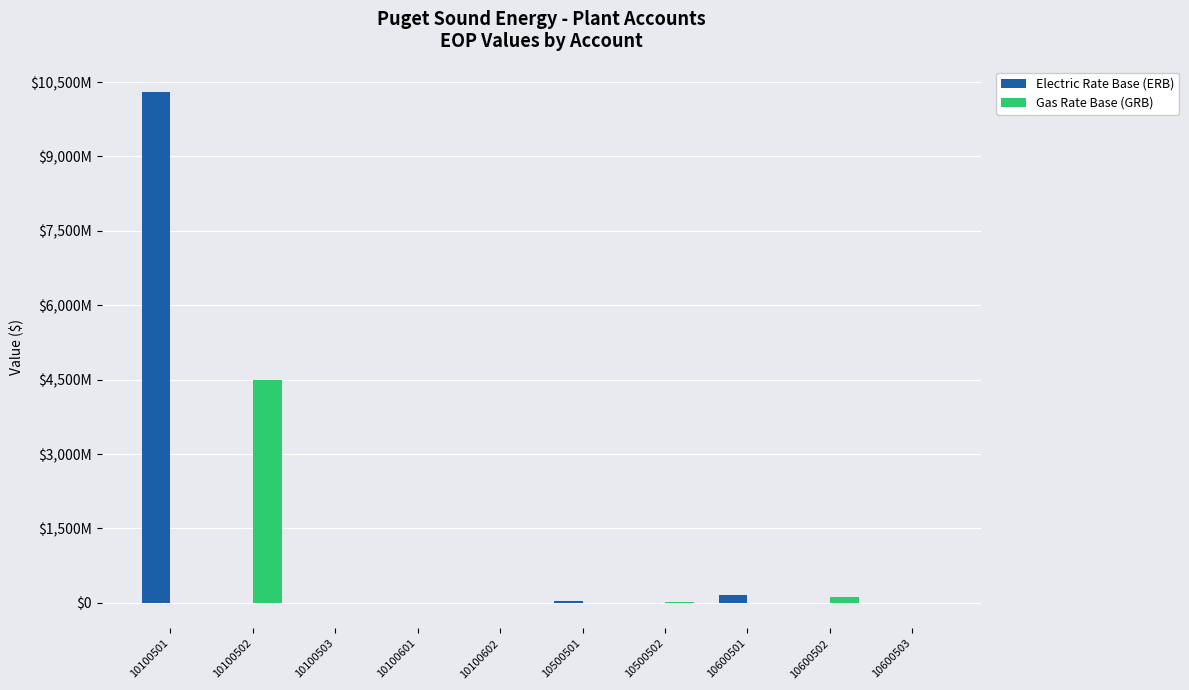

At which category is the sum across all series the highest?

10100501